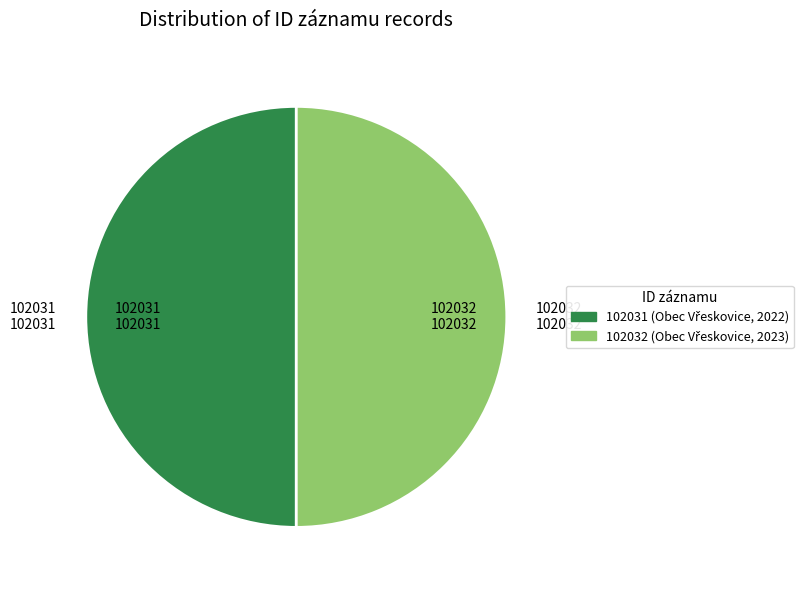

The 102031 slice represents 60% of the pie. True or false?

False